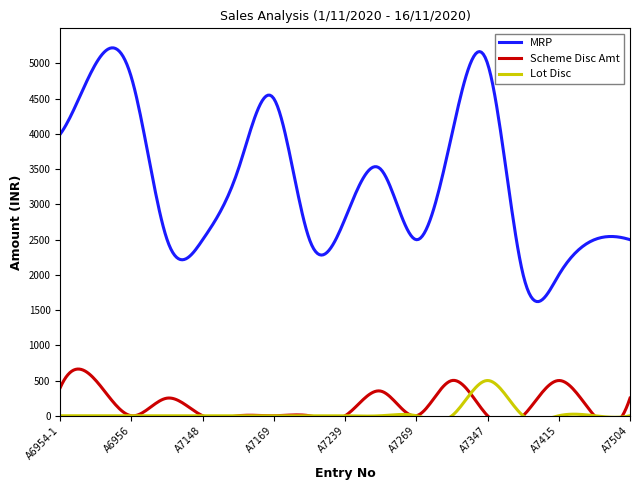

What is the sum of the MRP values at A7411 and A6954-1?

5998.0